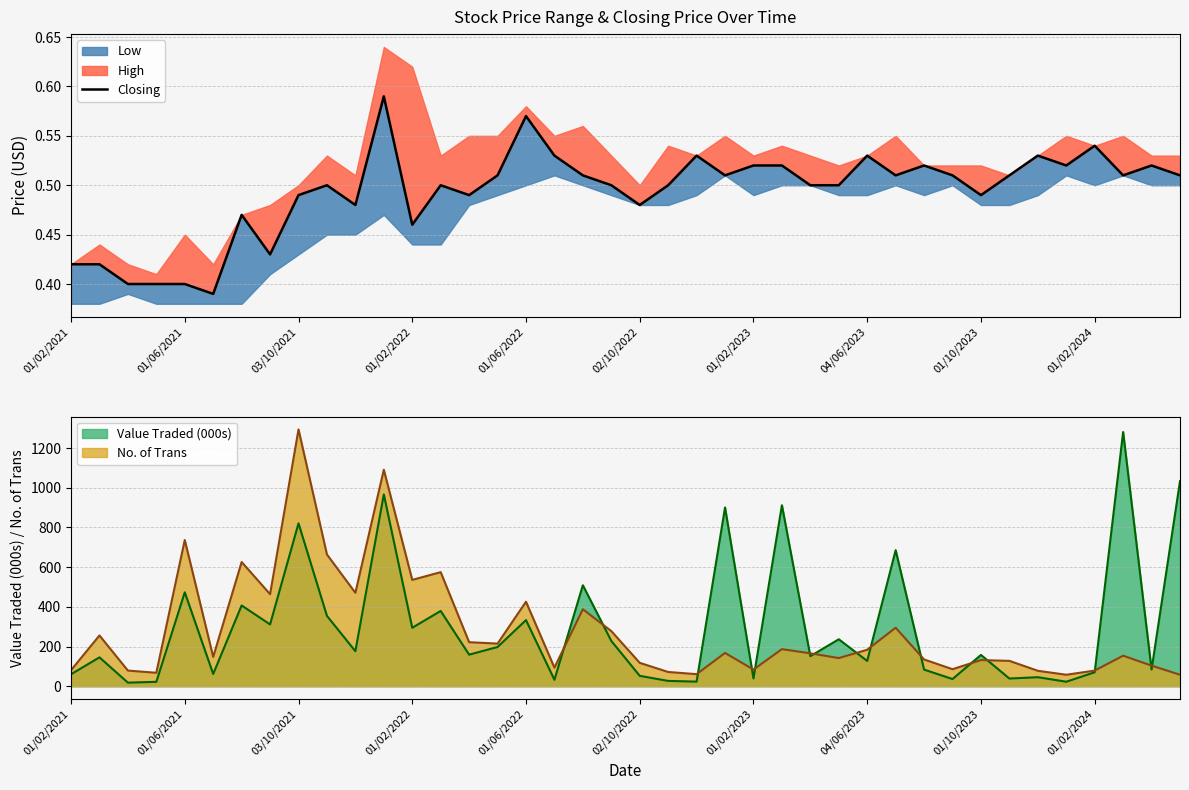

True or false: No. of Trans has a value of 26.3 at 01/02/2023.

False